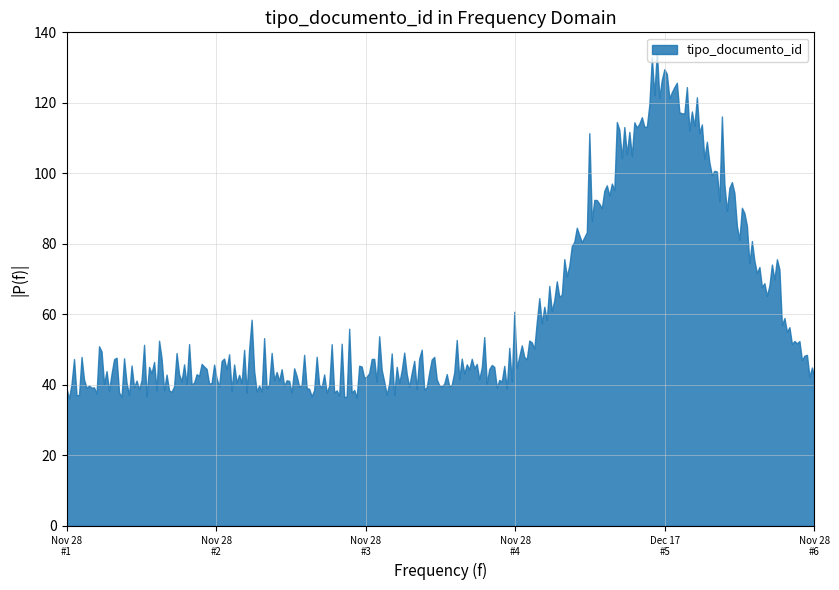

What is the change in value from 2013-11-28 17:38:39 to 2013-12-17 11:13:18?

+87